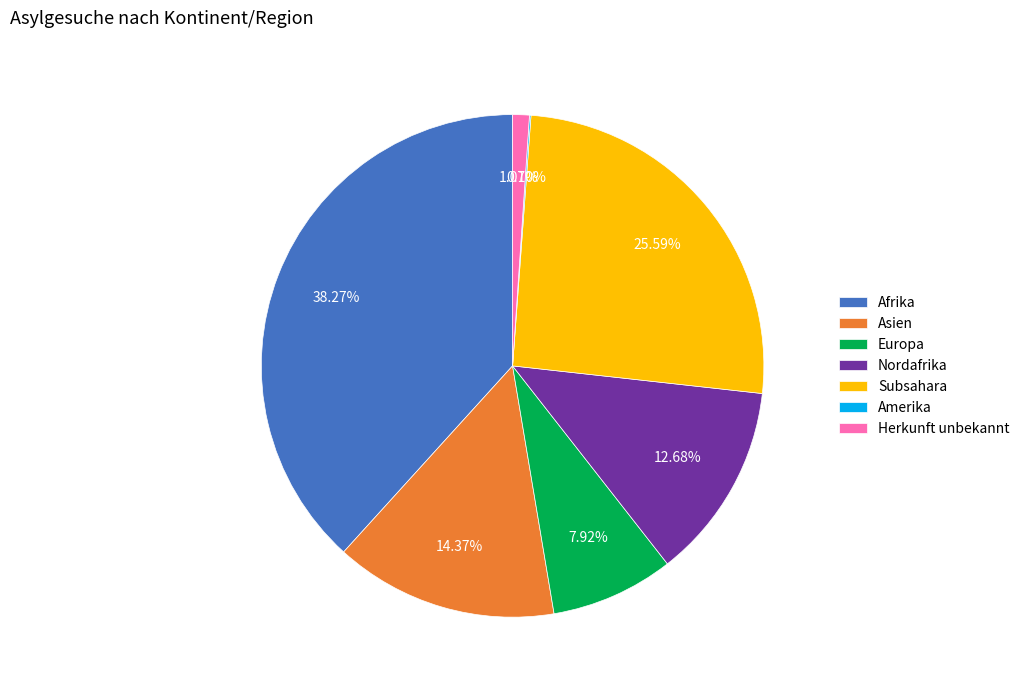

True or false: Herkunft unbekannt accounts for 11% of the total.

False